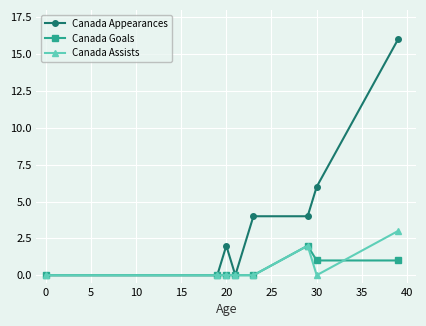

Which series has the largest total across all categories?

Canada Appearances